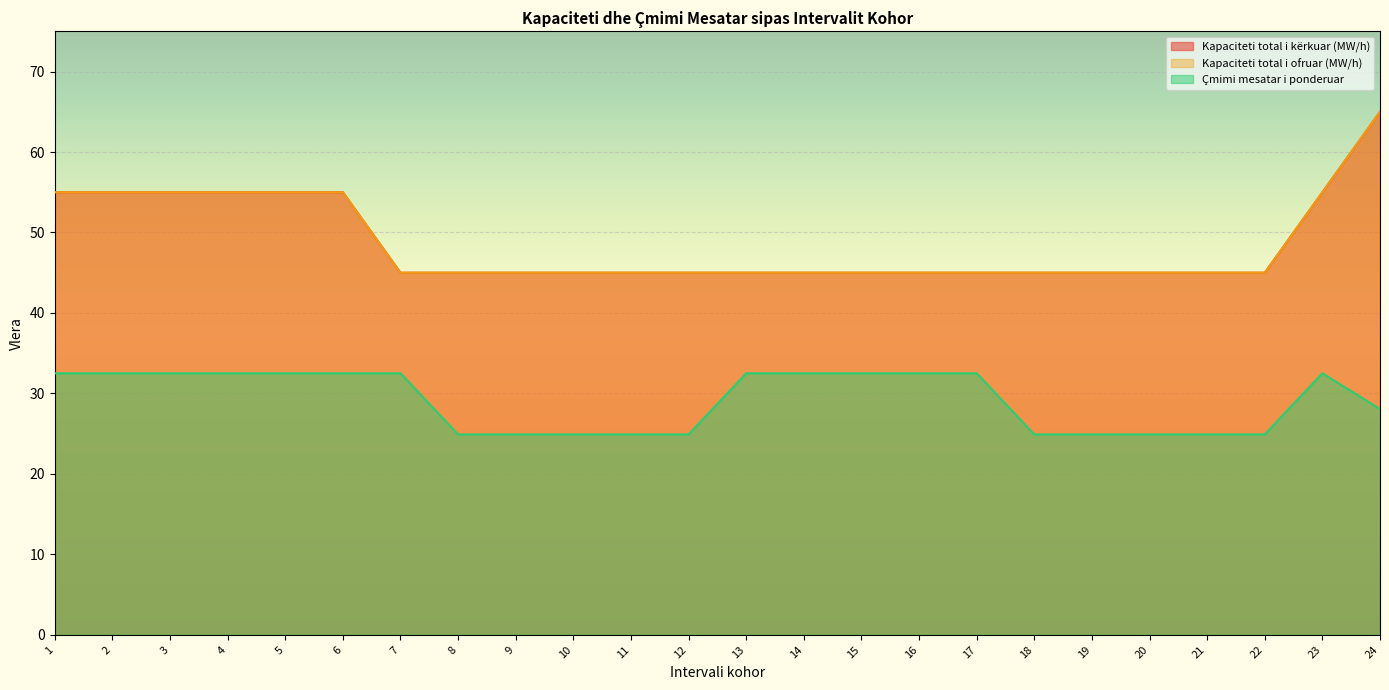

List the series in order of their peak value, highest first.

Kapaciteti total i kërkuar (MW/h), Kapaciteti total i ofruar (MW/h), Çmimi mesatar i ponderuar